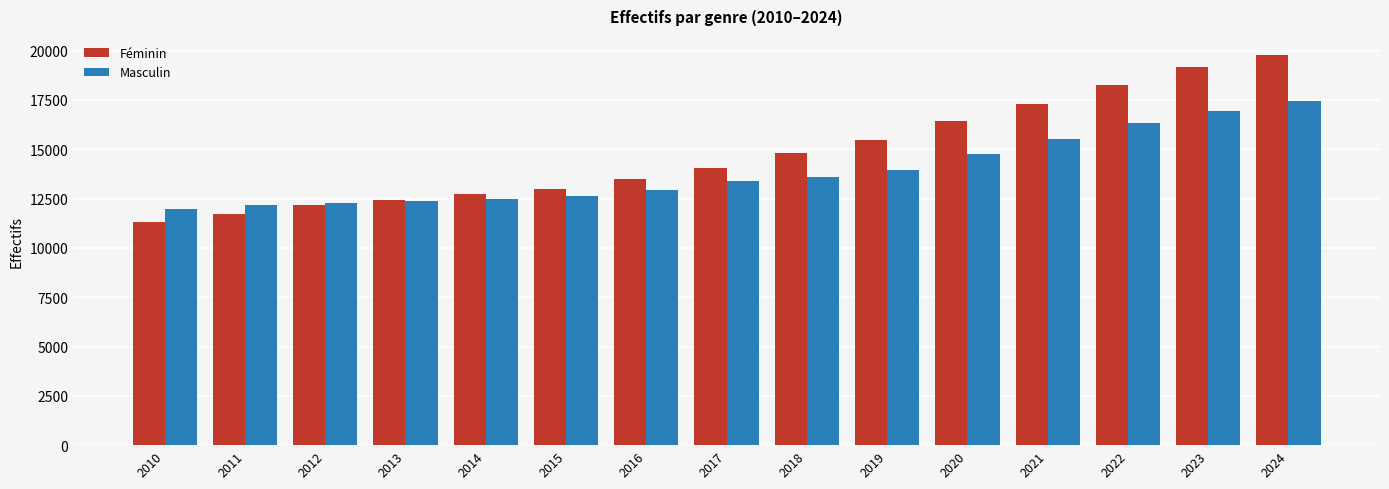

What is the difference between the maximum and minimum values in the Féminin series?

8428